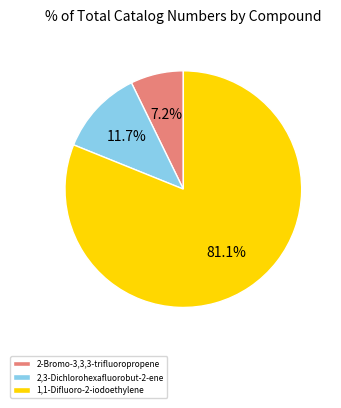

Which slice is the largest?

1,1-Difluoro-2-iodoethylene